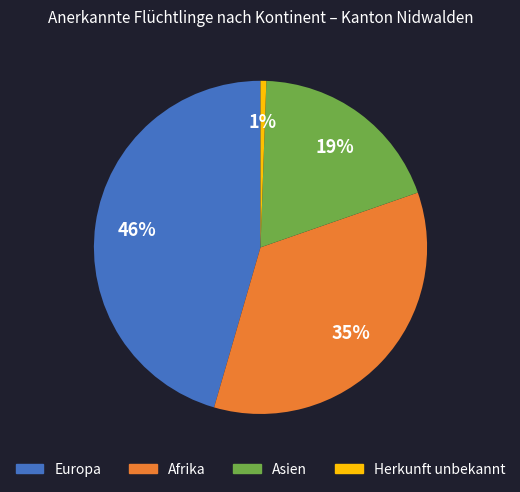

Between Asien and Europa, which is larger?

Europa